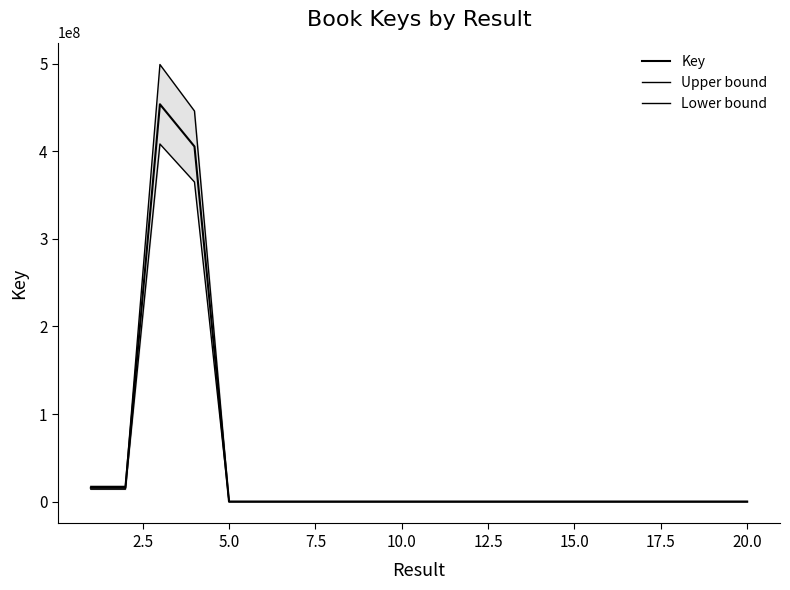

Between 2.5 and 22.5, which series saw the biggest shift?

Upper bound